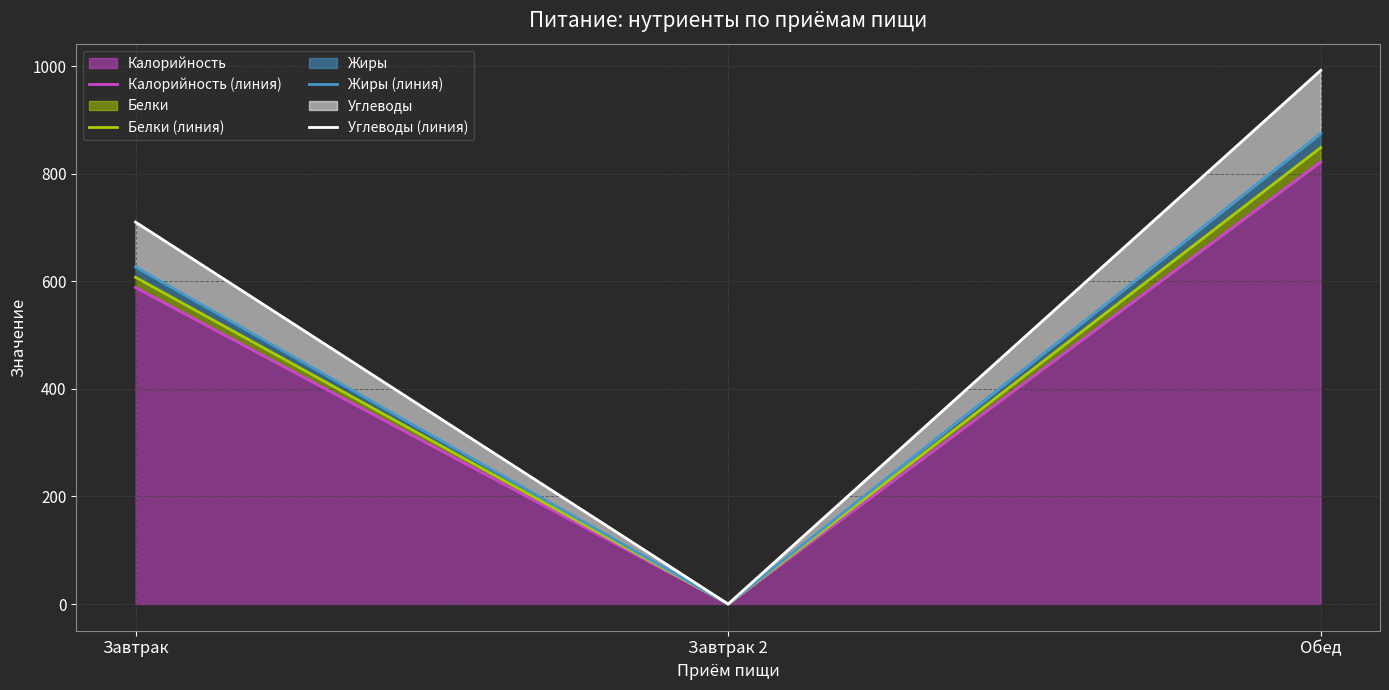

What is the difference between the Белки (линия) values at Завтрак 2 and Обед?

848.5